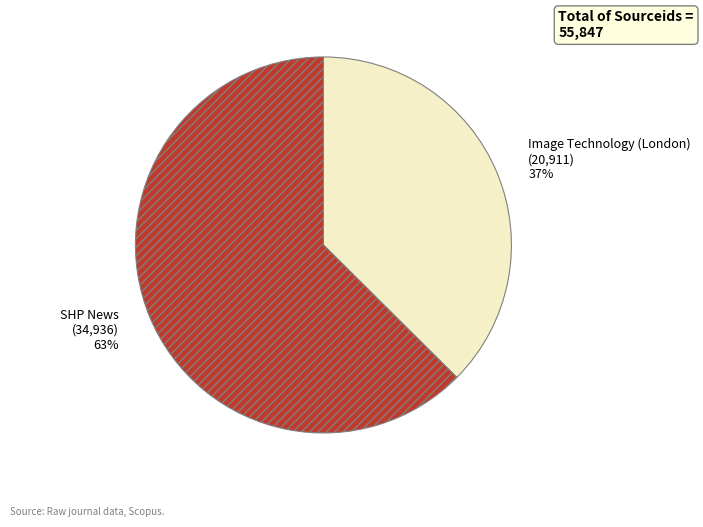

To the nearest percent, what is the average slice percentage?

50%